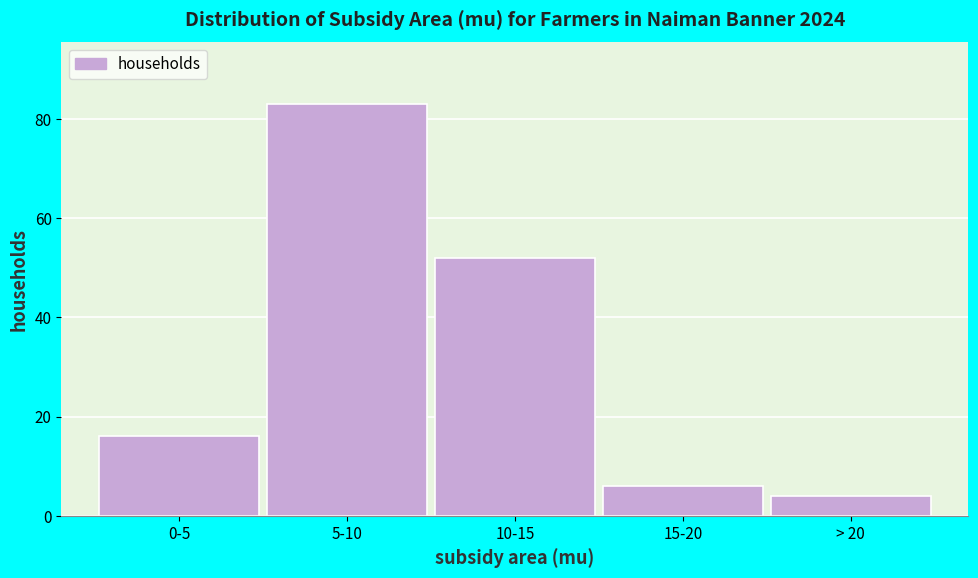

Reading left to right, what are all the values shown in this chart?

16	83	52	6	4